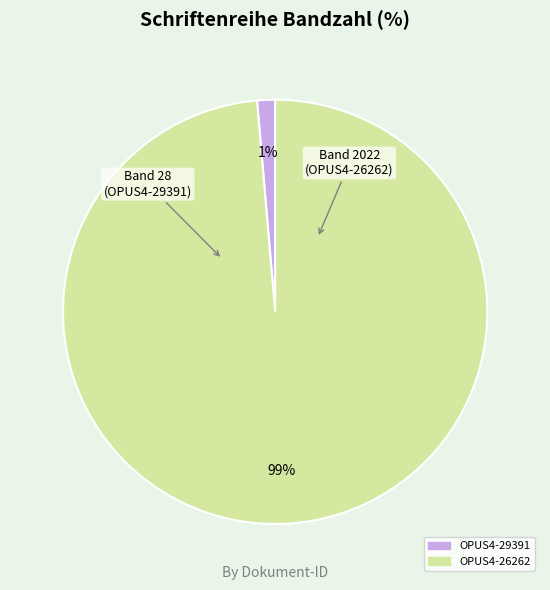

True or false: OPUS4-26262 accounts for 89% of the total.

False